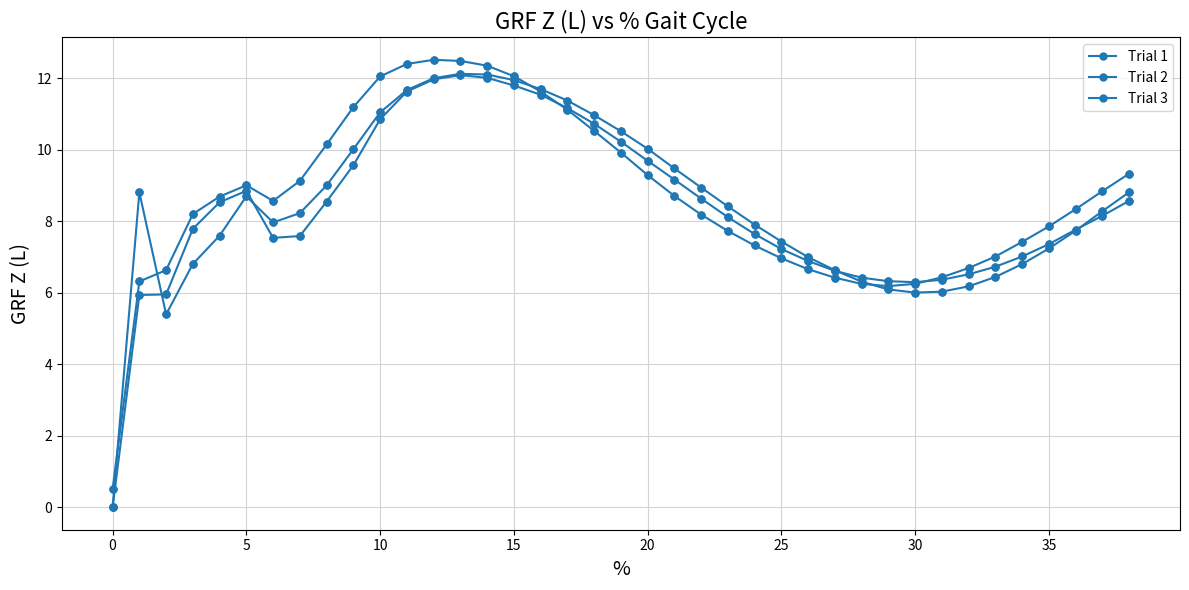

Count the number of data series in this chart.

3